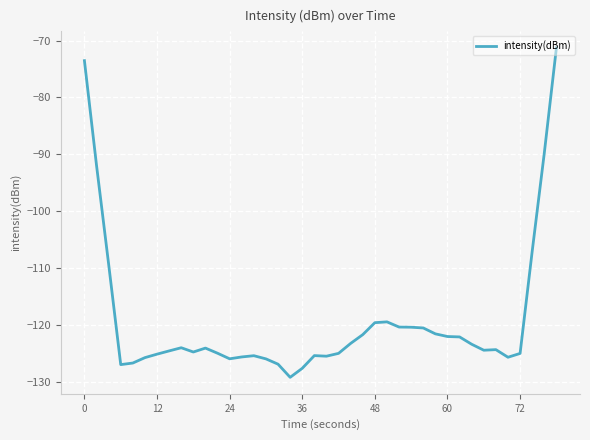

What is the greatest value displayed?

-71.3